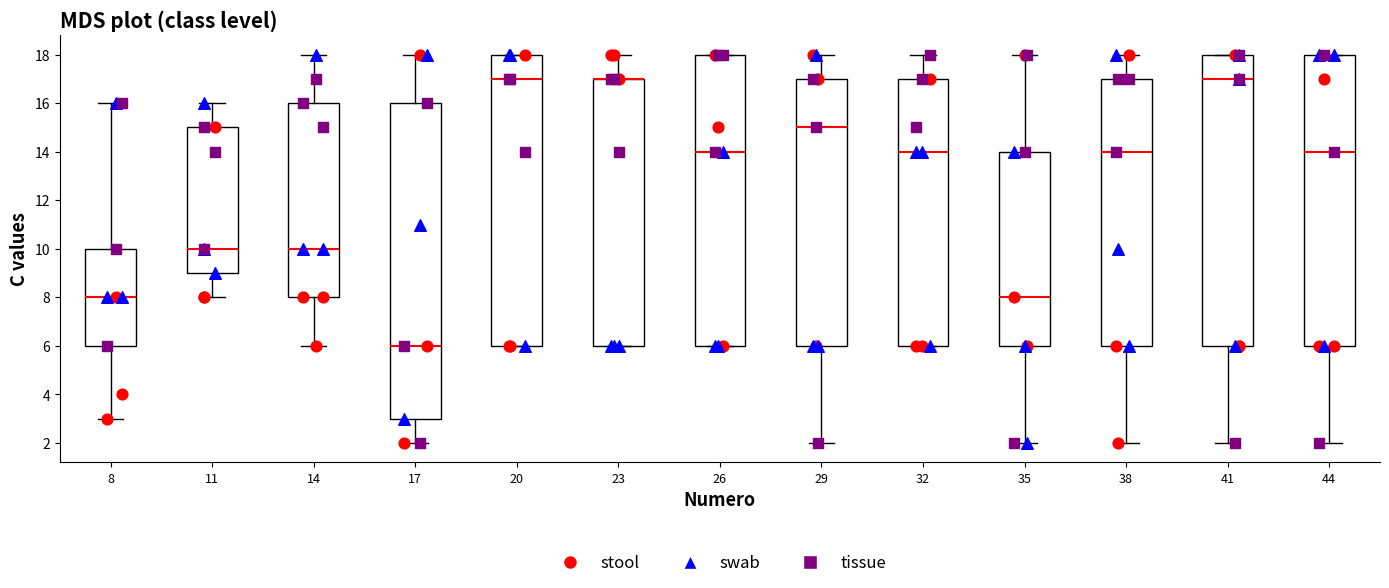

Reading left to right, transcribe this box plot: for each box, give where its median line is, the range the box spans, and where its two whiskers end, as read against the y-axis. The values are not printed on the chart, so give them approximately, as read against the axis.

8: median 8, box 6 to 10, whiskers 3 to 16
11: median 10, box 9 to 15, whiskers 8 to 16
14: median 10, box 8 to 16, whiskers 6 to 18
17: median 6, box 3 to 16, whiskers 2 to 18
20: median 17, box 6 to 18, whiskers 6 to 18
23: median 17 (drawn on the box's upper edge), box 6 to 17, whiskers 6 to 18
26: median 14, box 6 to 18, whiskers 6 to 18
29: median 15, box 6 to 17, whiskers 2 to 18
32: median 14, box 6 to 17, whiskers 6 to 18
35: median 8, box 6 to 14, whiskers 2 to 18
38: median 14, box 6 to 17, whiskers 2 to 18
41: median 17, box 6 to 18, whiskers 2 to 18
44: median 14, box 6 to 18, whiskers 2 to 18